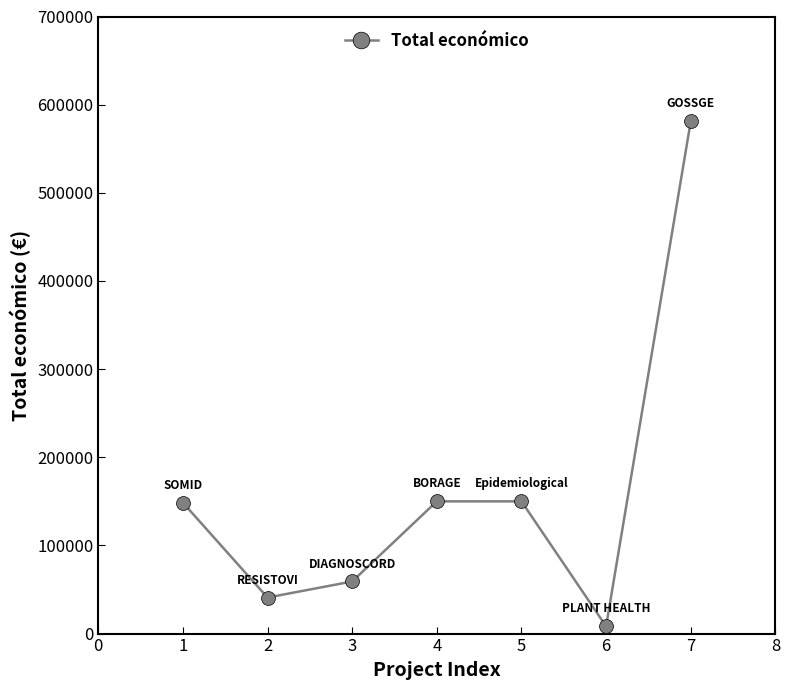

Is it true that the value at 7 is 581157?

True